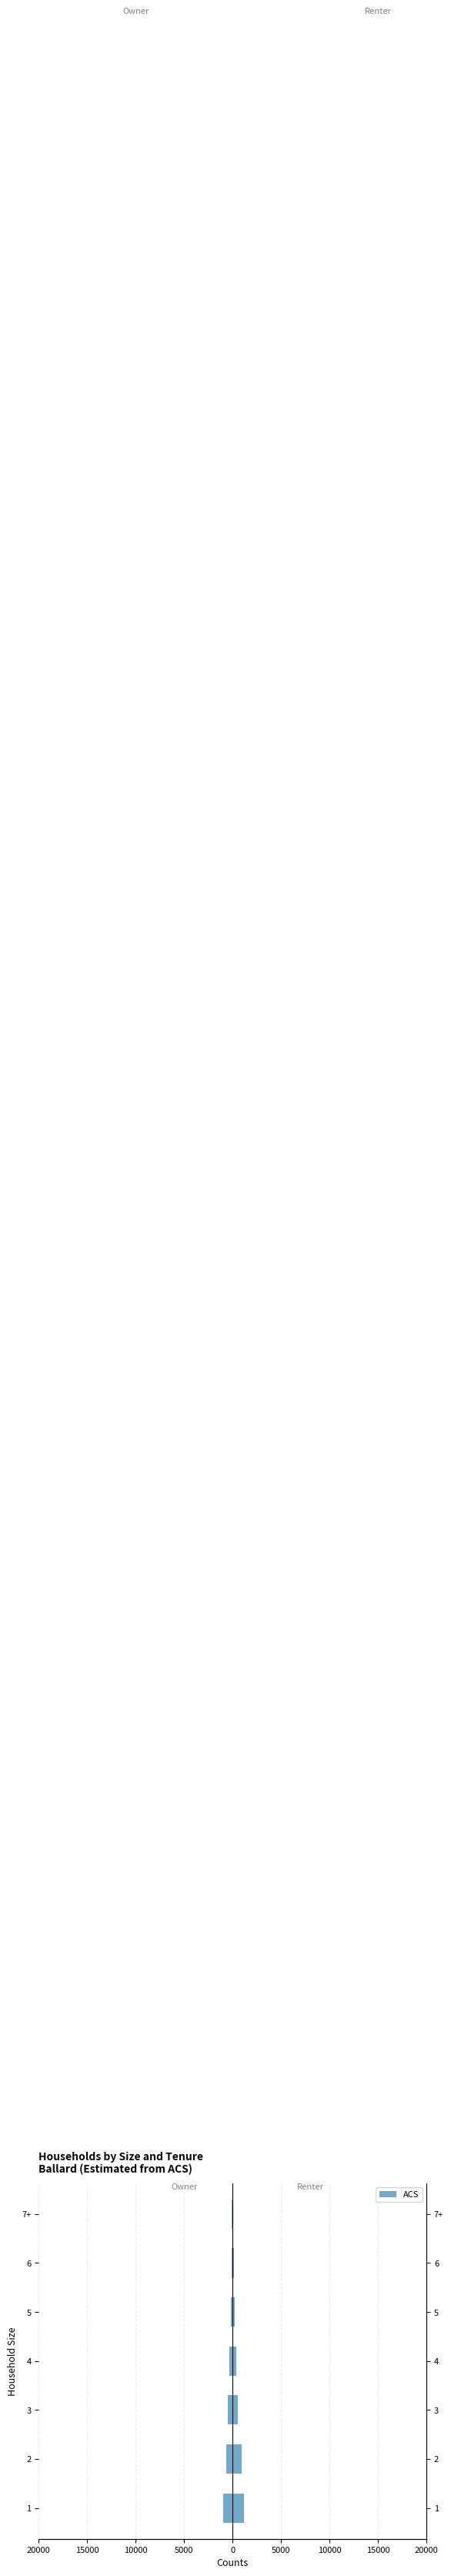

True or false: the data shows -275 at 10000.

False